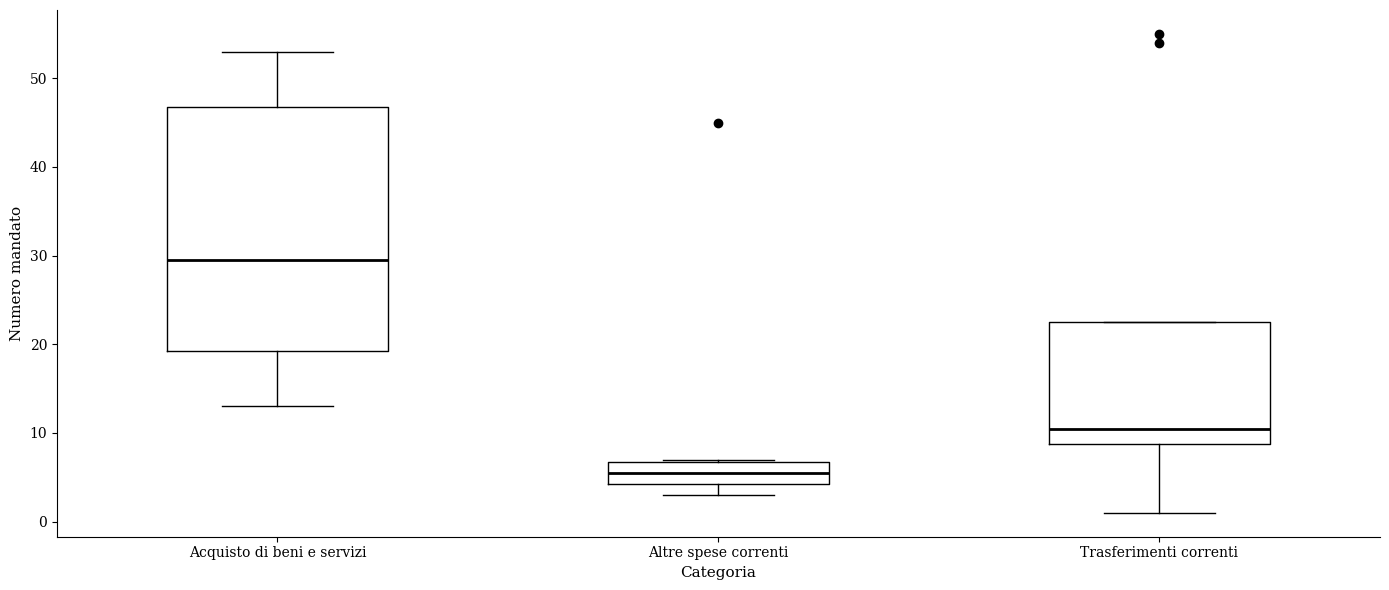

Which box has the highest median line?

Acquisto di beni e servizi